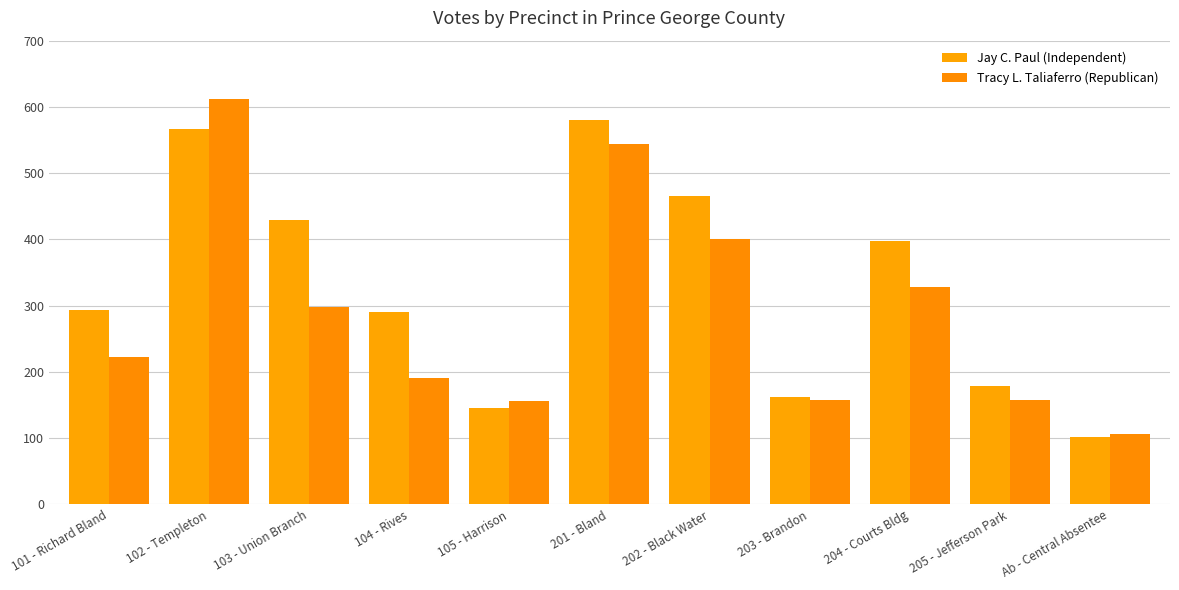

What is the smallest value displayed?

102